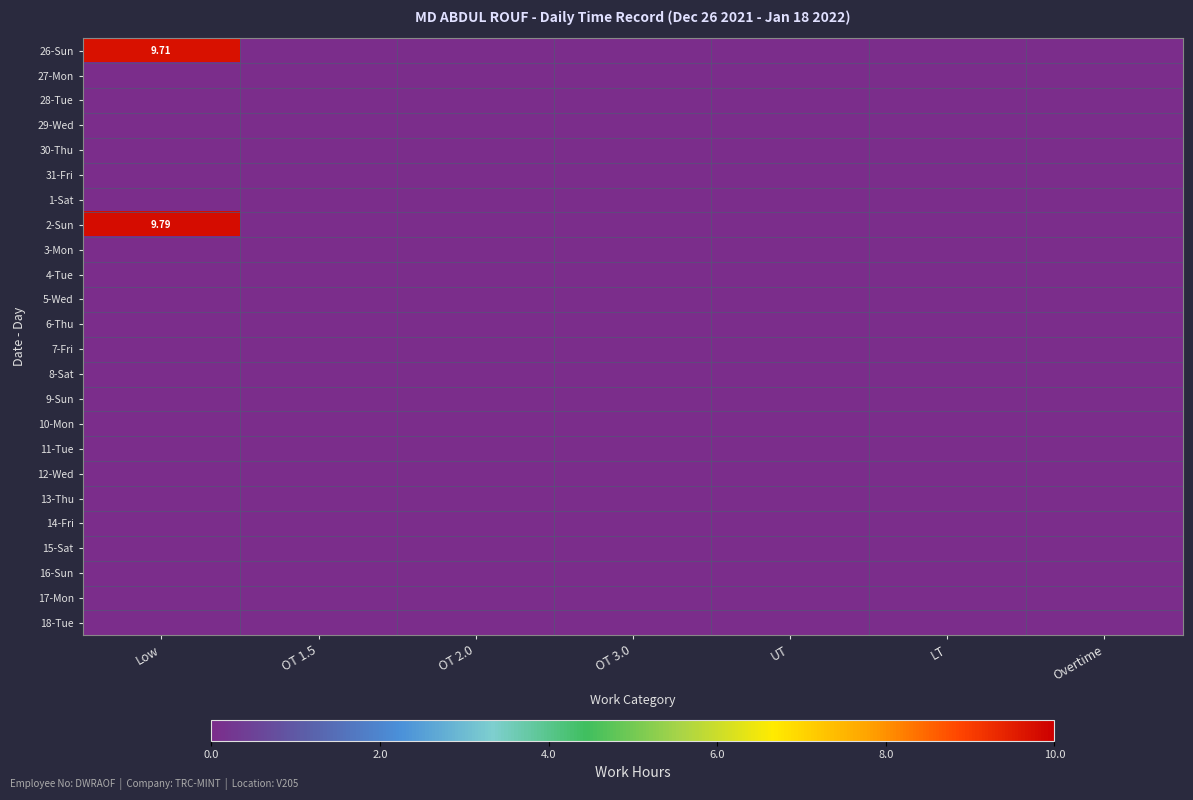

Which series has the largest range (max minus min)?

2-Sun